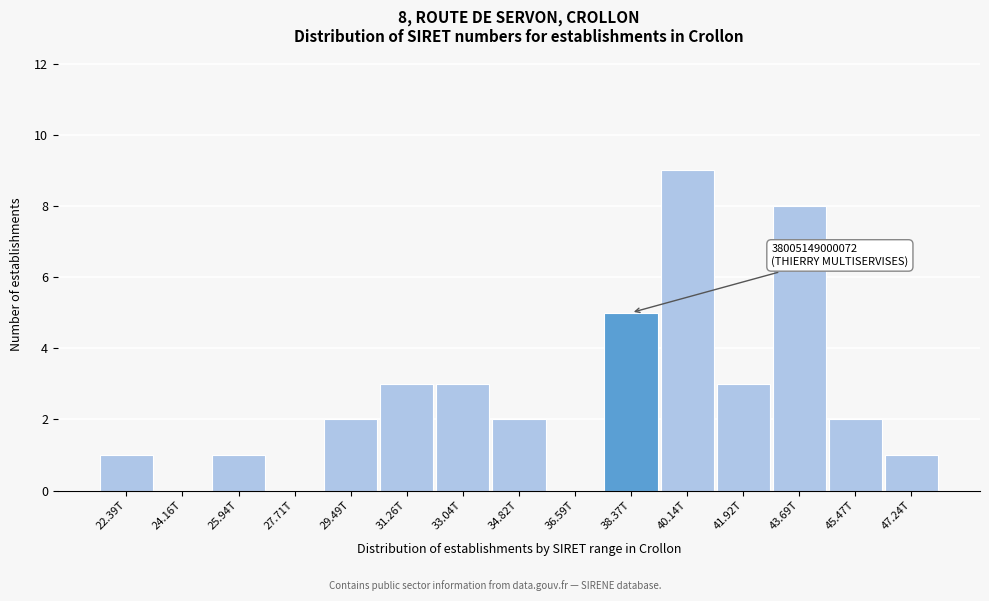

Reading left to right, extract all data points from this chart.

22.39T=1	24.16T=0	25.94T=1	27.71T=0	29.49T=2	31.26T=3	33.04T=3	34.82T=2	36.59T=0	38.37T=5	40.14T=9	41.92T=3	43.69T=8	45.47T=2	47.24T=1